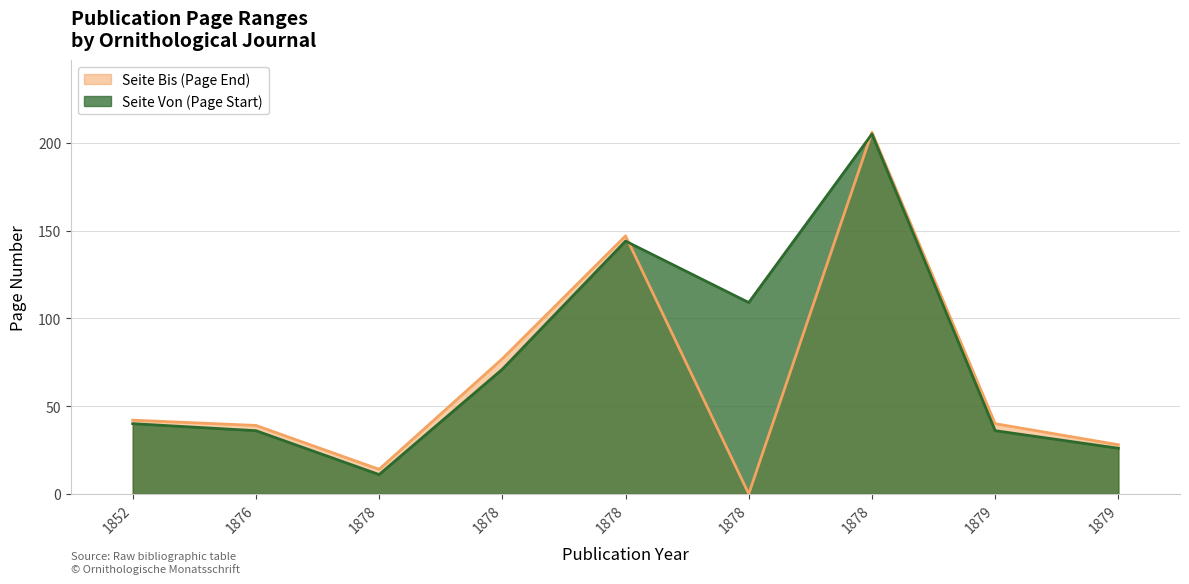

What is the average value of the Seite Bis series?

66